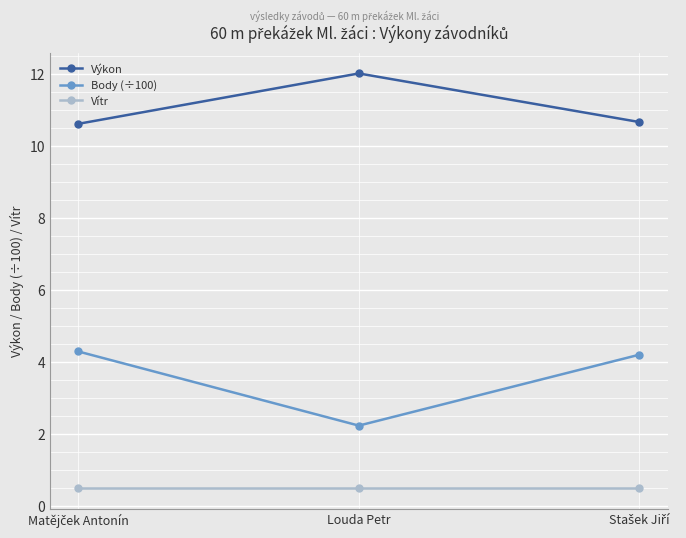

What is the label of the 2nd point from the left?

Louda Petr